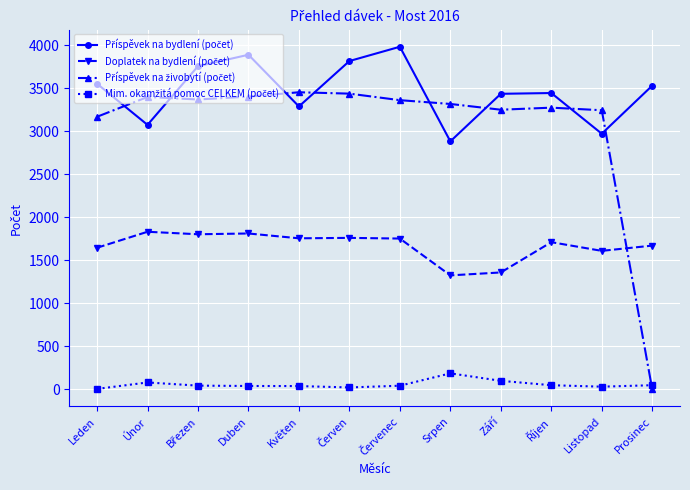

What is the difference between the highest and lowest values at Srpen?

3132